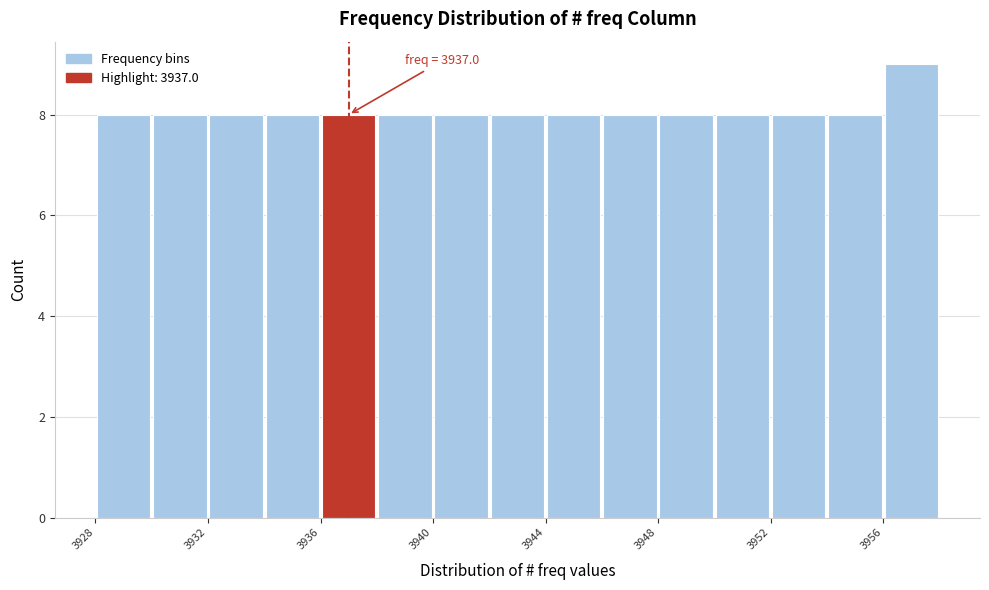

Which range on the x-axis has the tallest bar?

3956 to 3958